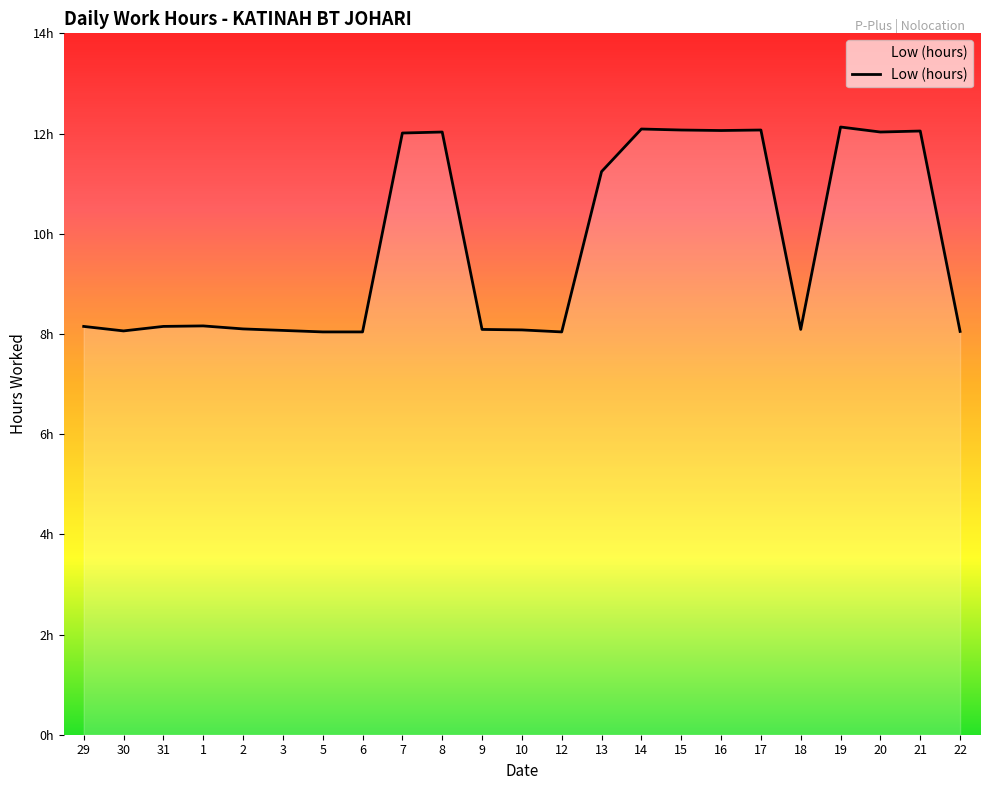

Rank the categories by value from highest to lowest.

19, 14, 15, 17, 16, 21, 8, 20, 7, 13, 1, 29, 31, 2, 9, 18, 10, 3, 30, 22, 5, 6, 12